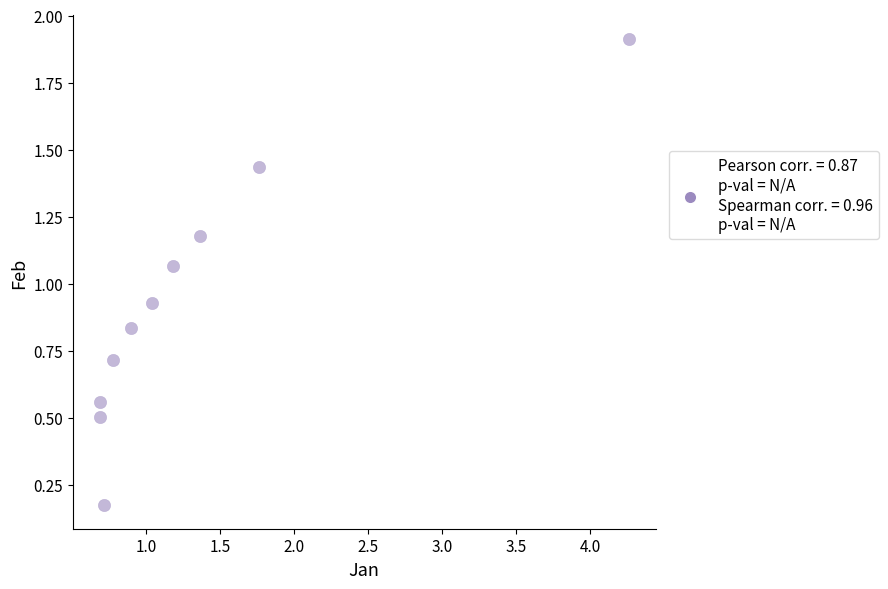

What is the average X value?

1.3